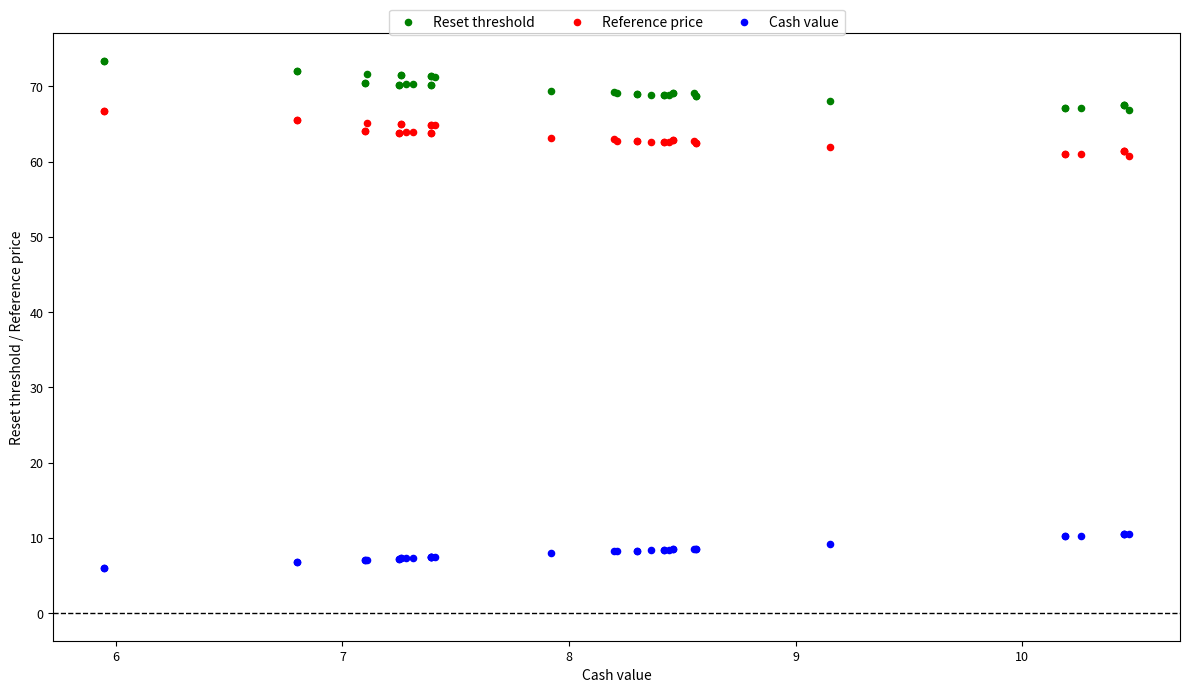

Which series reaches the maximum Y coordinate?

Reset threshold